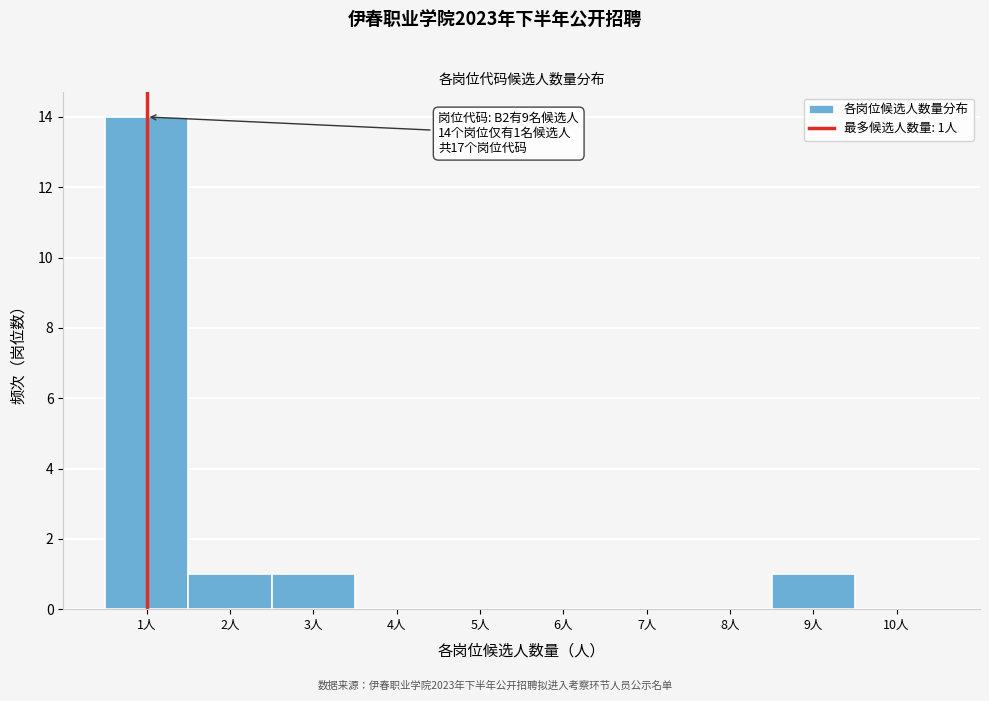

Which range on the x-axis has the tallest bar?

0.5 to 1.5